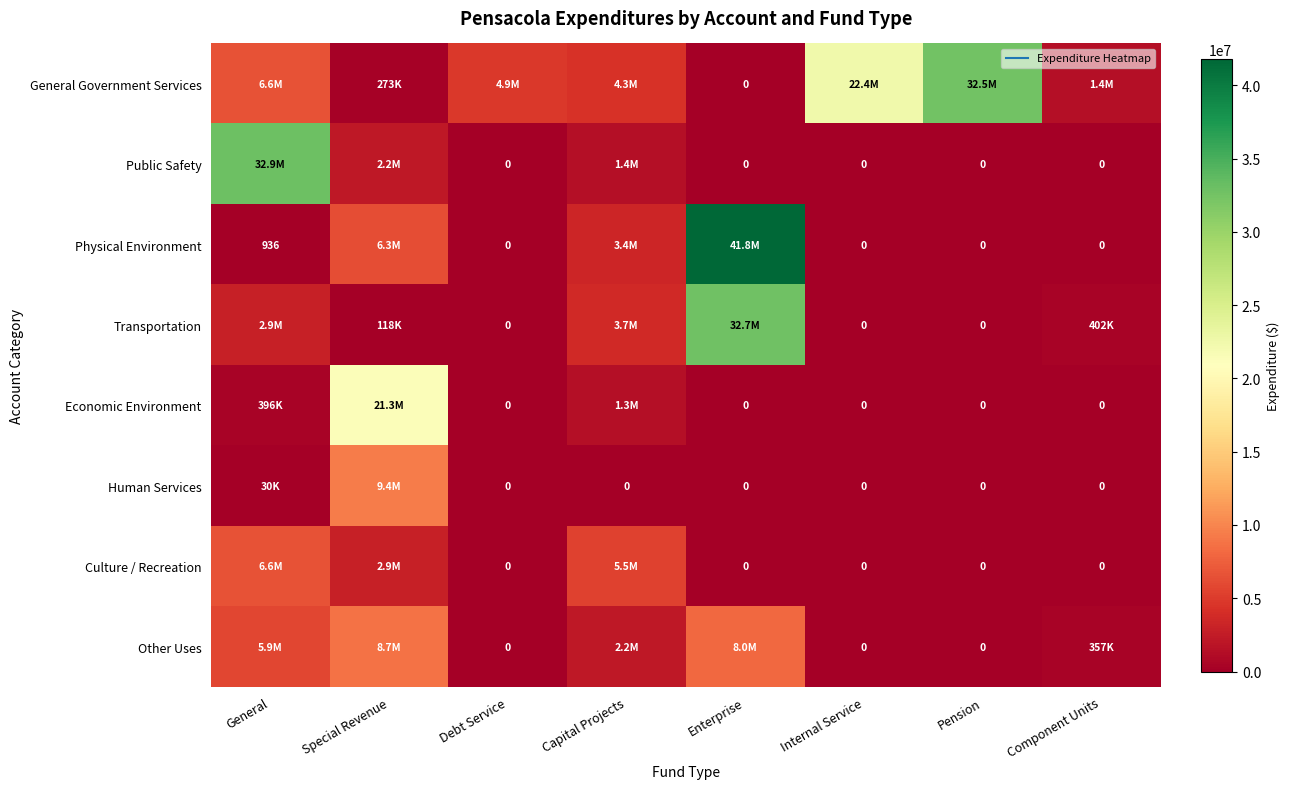

What is the difference between the highest and lowest values at Capital Projects?

5518844